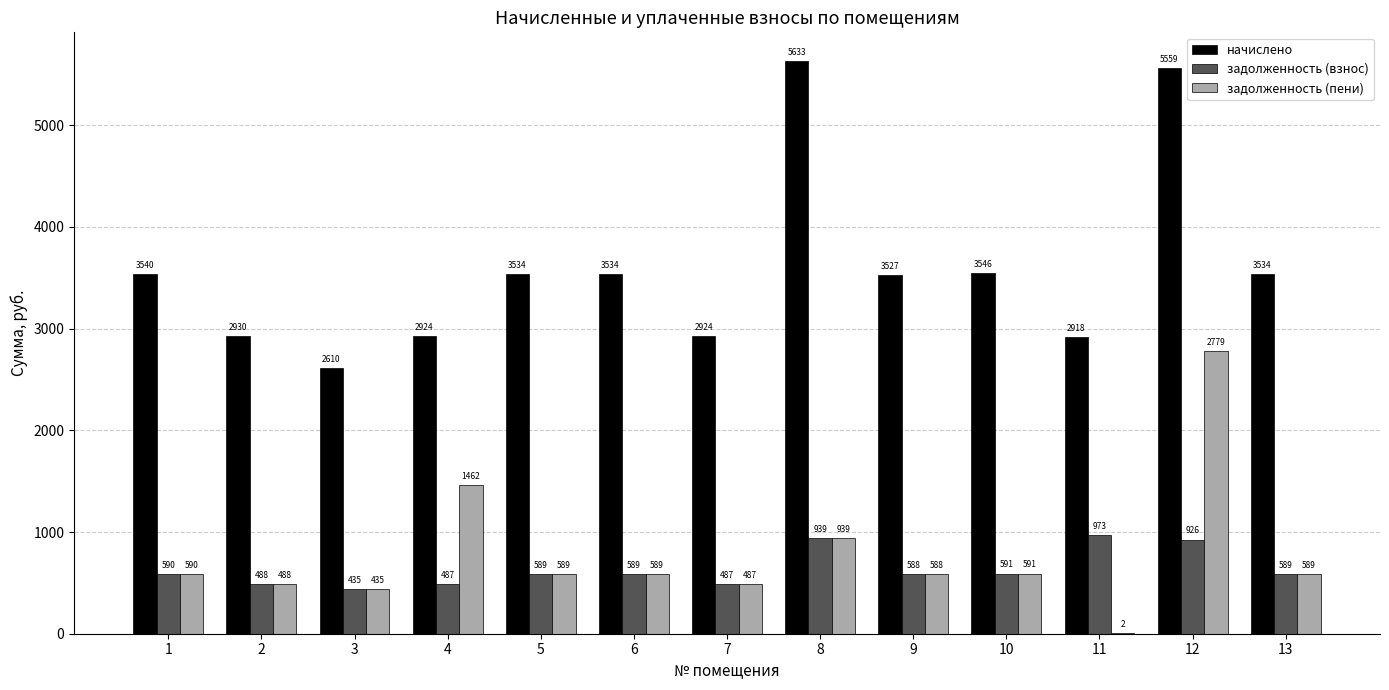

What is the maximum value for задолженность (пени)?

2779.4